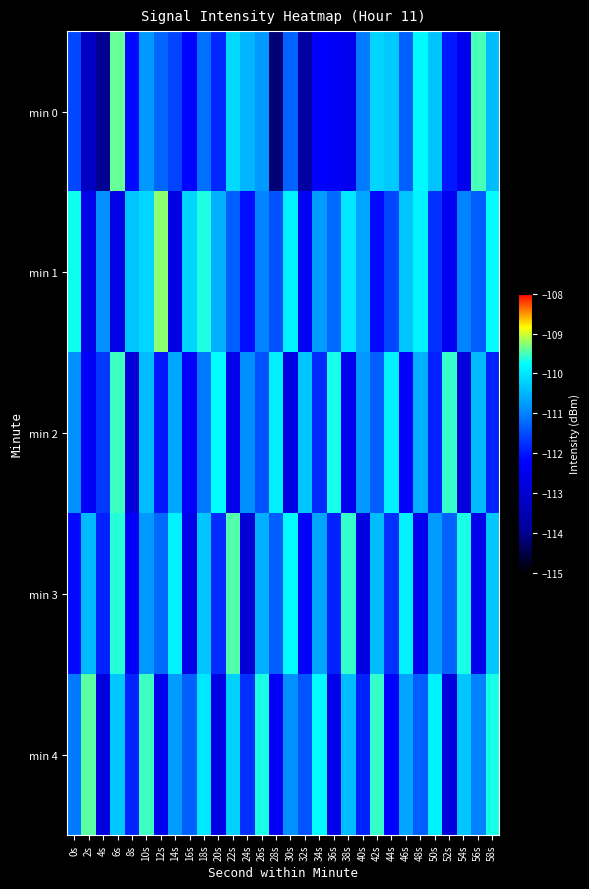

At 44s, list the series in order from smallest to largest.

min 4, min 3, min 1, min 0, min 2